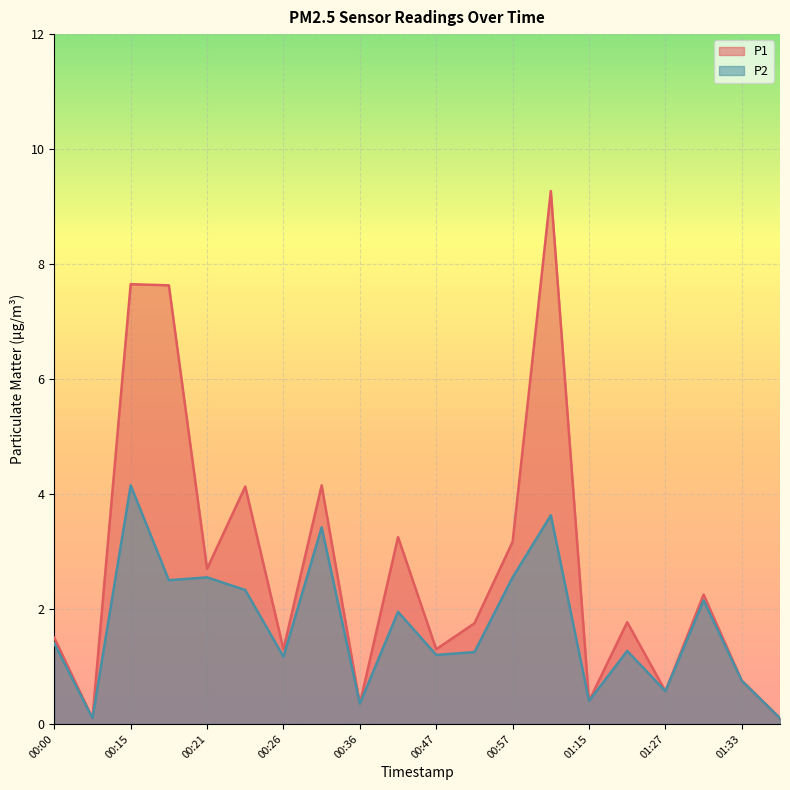

What is the label of the 10th point from the right?

00:47